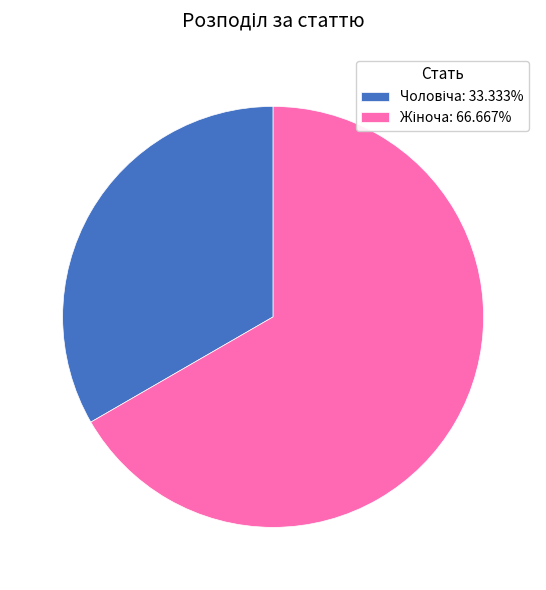

Which slice represents more than half of the pie?

Жіноча